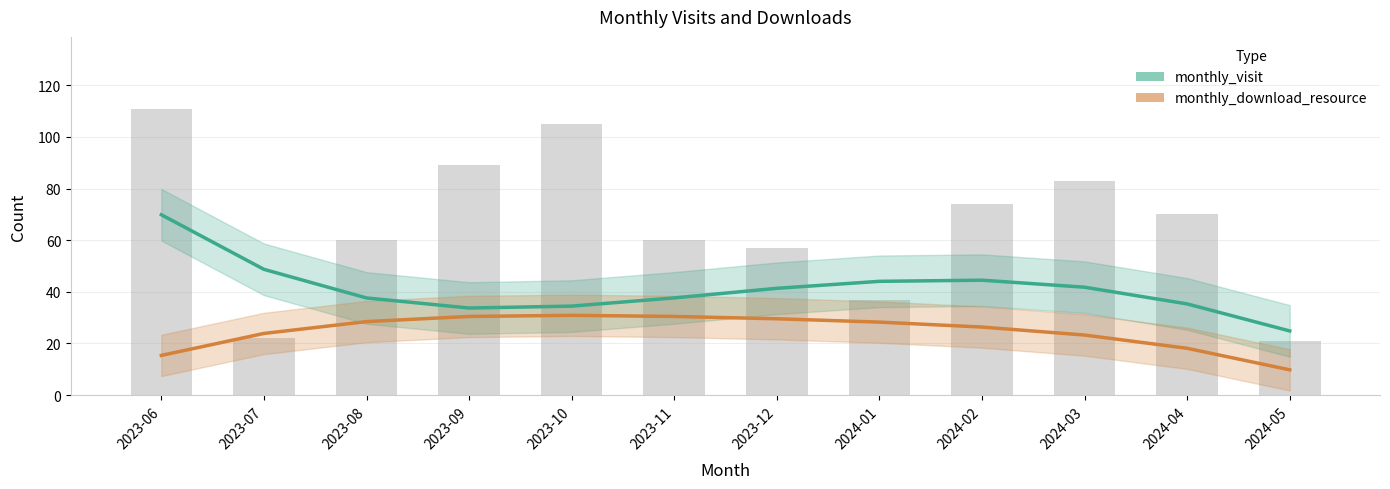

Rank the series by their average value, from lowest to highest.

monthly_download_resource, monthly_visit